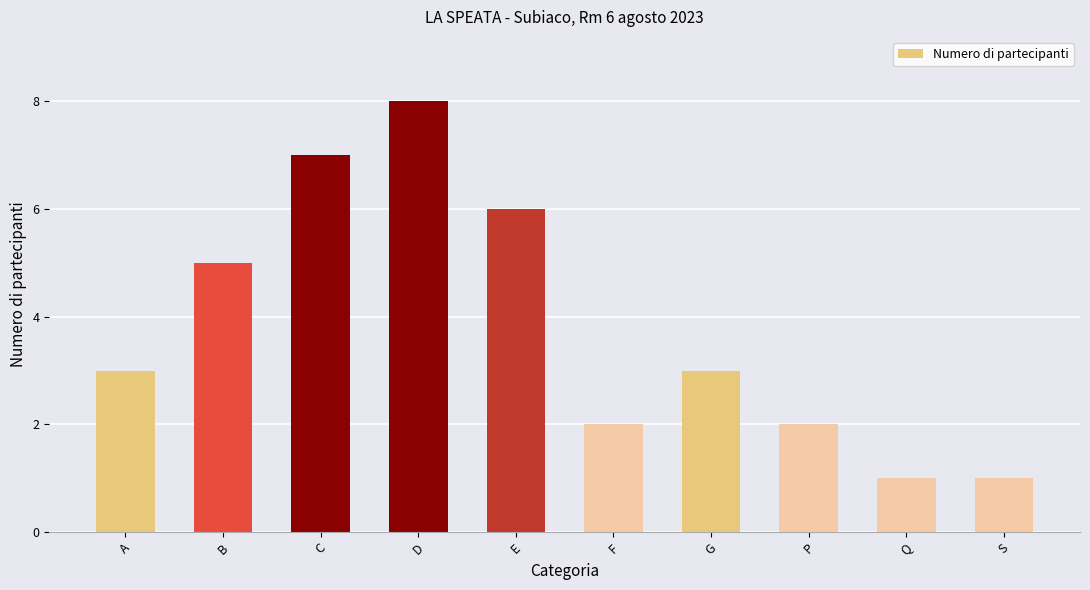

Count the number of data series in this chart.

1